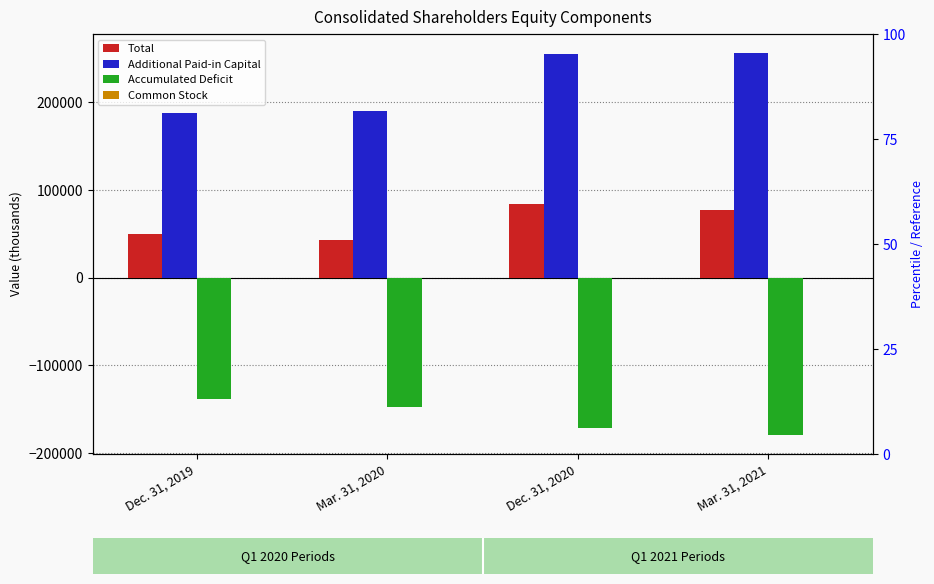

Reading left to right, extract all data points from this chart.

Total: 49450	42743	83839	76793
Additional Paid-in Capital: 188103	190303	255024	256200
Accumulated Deficit: -138715	-147623	-171252	-179474
Common Stock: 12	13	17	17